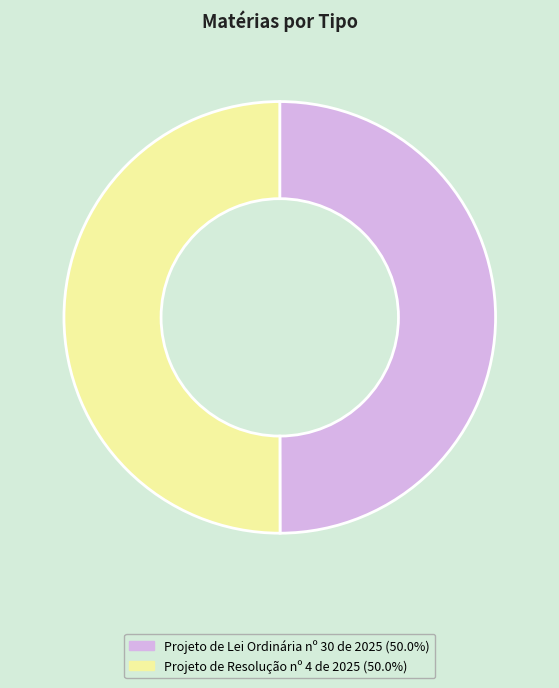

Count the number of slices in the pie.

2